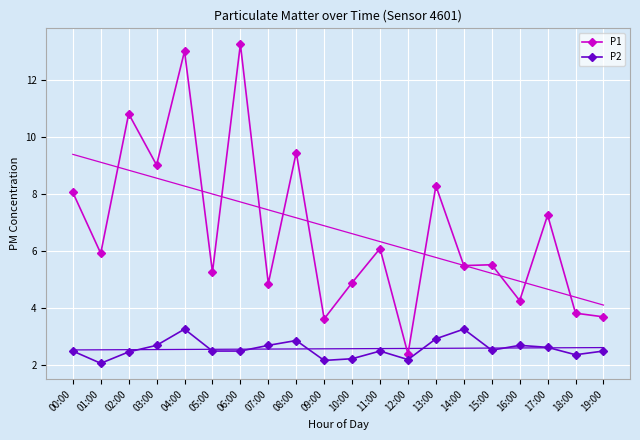

True or false: P1 has more than 0 points higher than both neighbors.

True